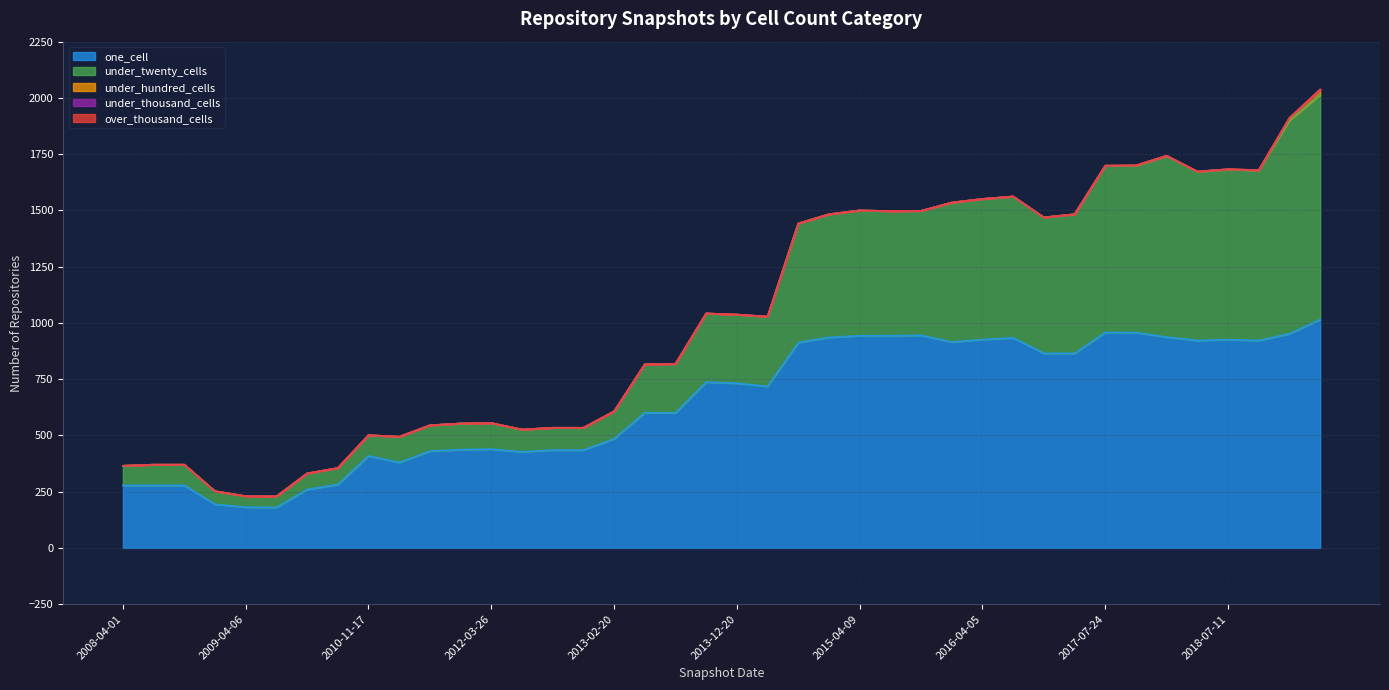

True or false: under_hundred_cells and one_cell cross at least once.

False